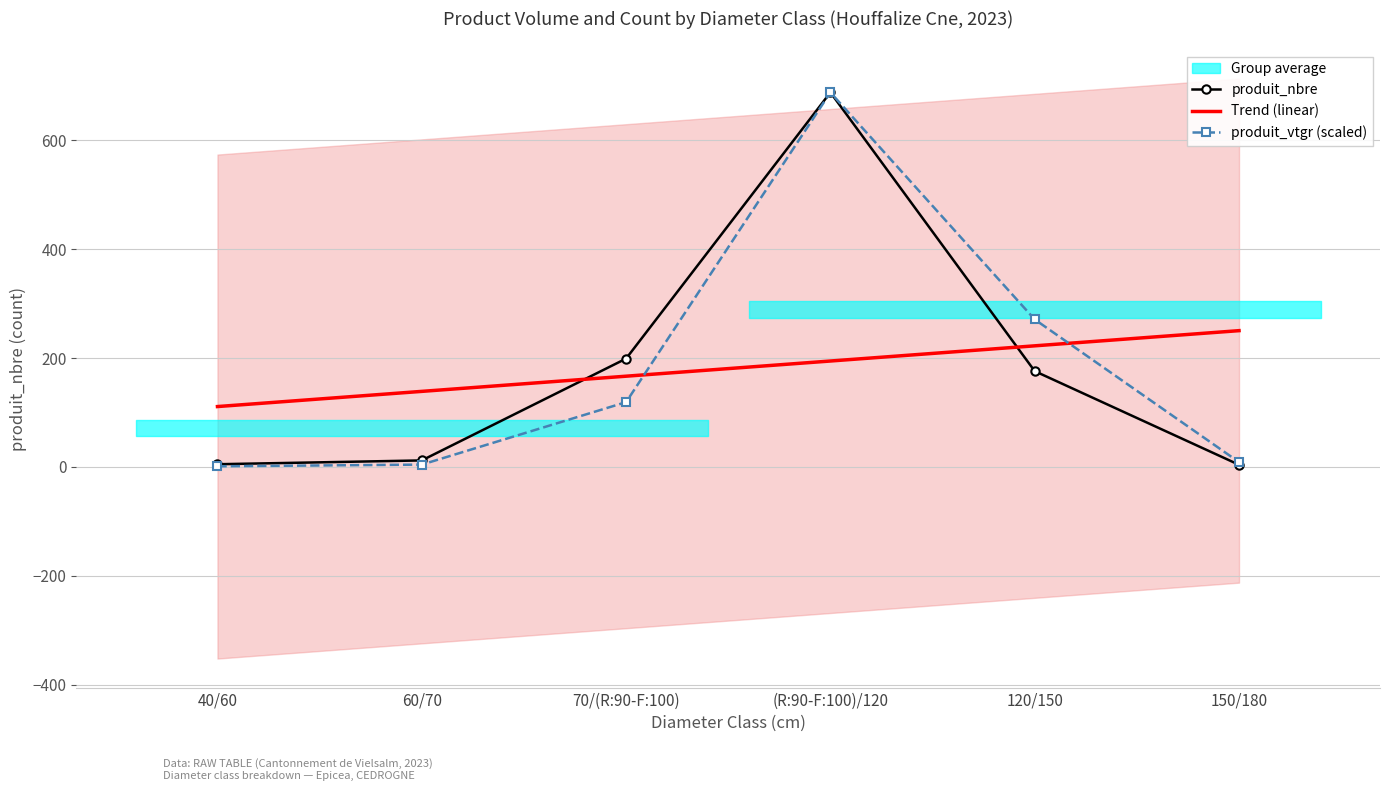

Reading left to right, extract all data points from this chart.

produit_nbre: 5.0	12.0	199.0	688.0	176.0	4.0
Trend (linear): 111.0	138.8	166.7	194.6	222.5	250.4
produit_vtgr (scaled): 1.2	4.3	119.1	688.0	271.0	8.9